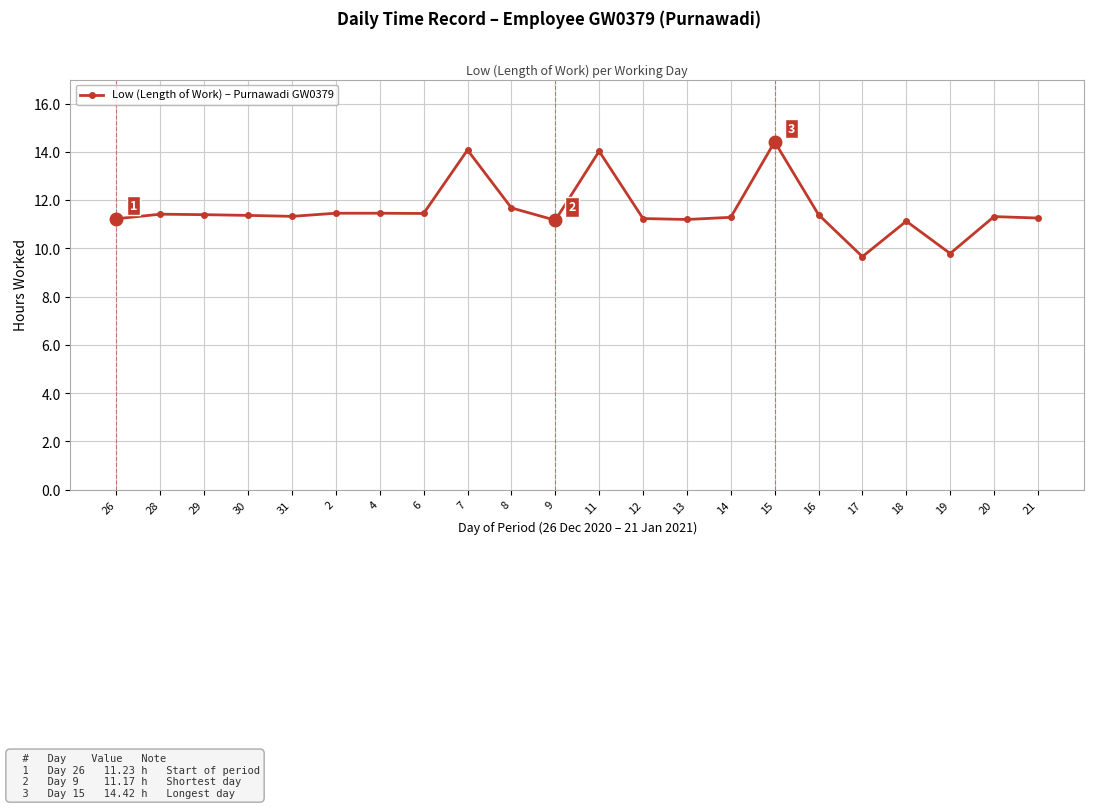

Read the value at 2.

11.5